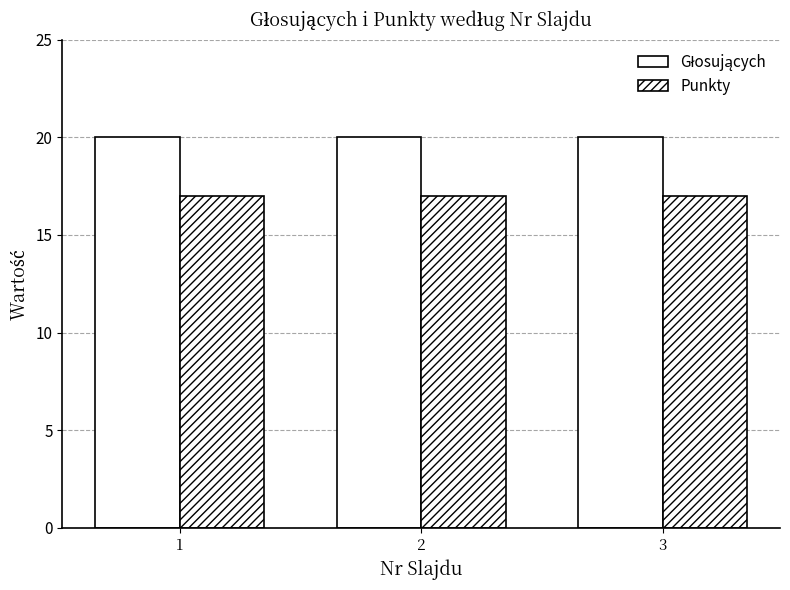

Rank the categories by Punkty value from lowest to highest.

1, 2, 3